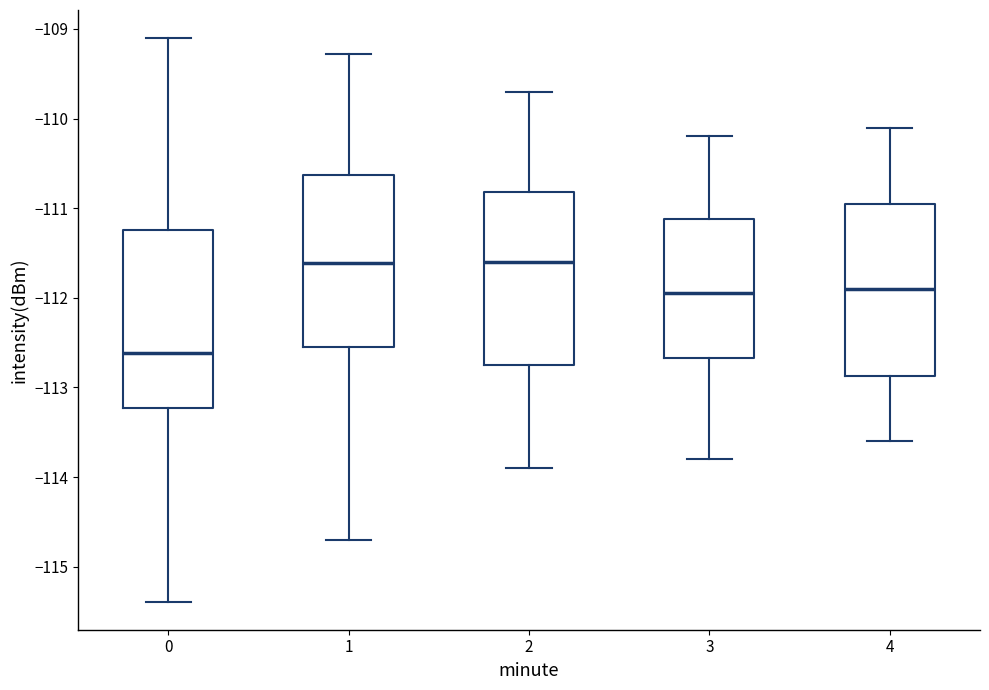

Reading left to right, transcribe this box plot: for each box, give where its median line is, the range the box spans, and where its two whiskers end, as read against the y-axis. The values are not printed on the chart, so give them approximately, as read against the axis.

0: median -112.6, box -113.2 to -111.2, whiskers -115.4 to -109.1
1: median -111.6, box -112.5 to -110.6, whiskers -114.7 to -109.3
2: median -111.6, box -112.7 to -110.8, whiskers -113.9 to -109.7
3: median -111.9, box -112.7 to -111.1, whiskers -113.8 to -110.2
4: median -111.9, box -112.9 to -110.9, whiskers -113.6 to -110.1